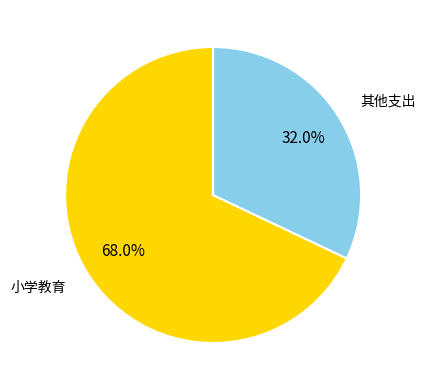

Does 其他支出 represent more than half of the total?

No